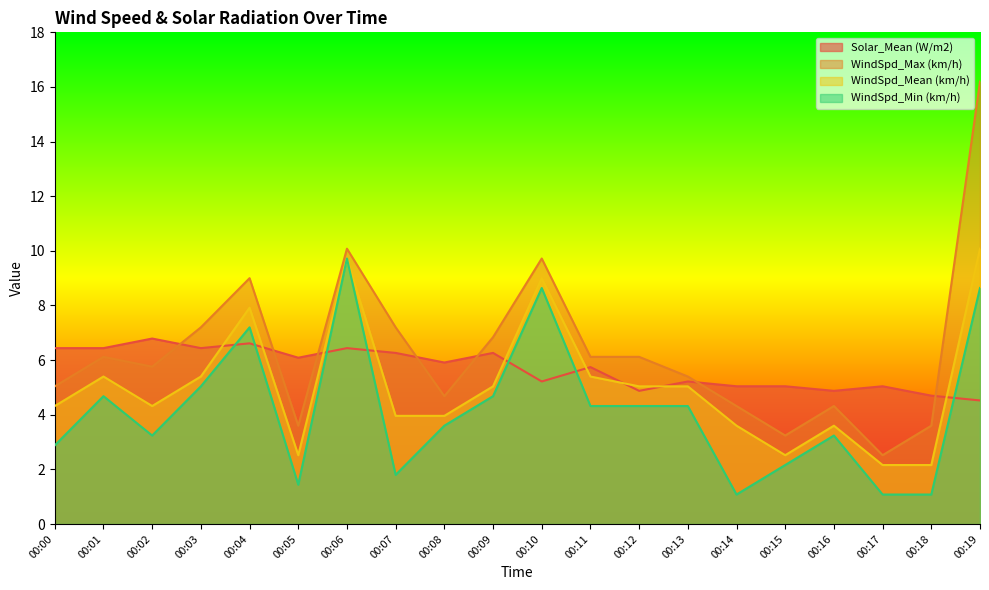

What are all the series names shown in the legend?

Solar_Mean (W/m2), WindSpd_Max (km/h), WindSpd_Mean (km/h), WindSpd_Min (km/h)